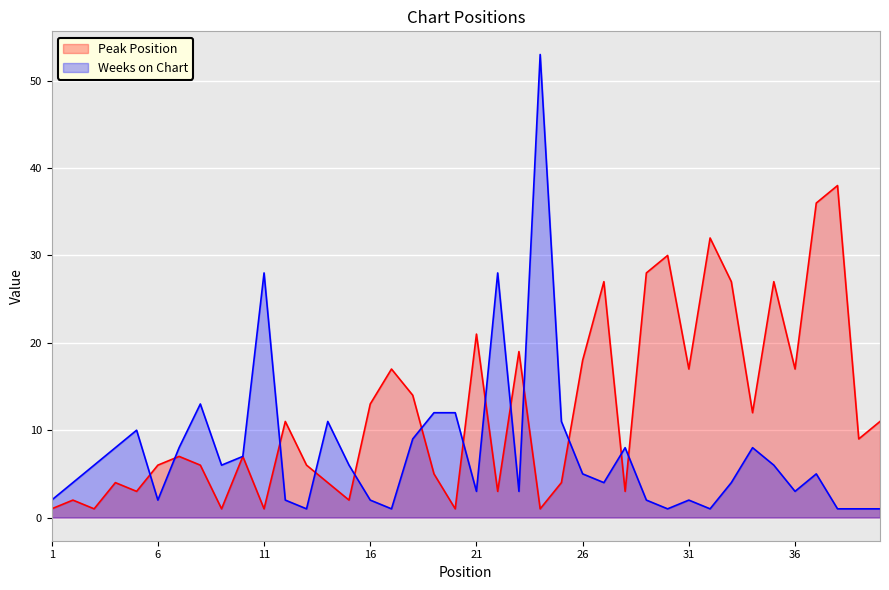

What is the value of the Peak Position point at the 38th from the left?

38